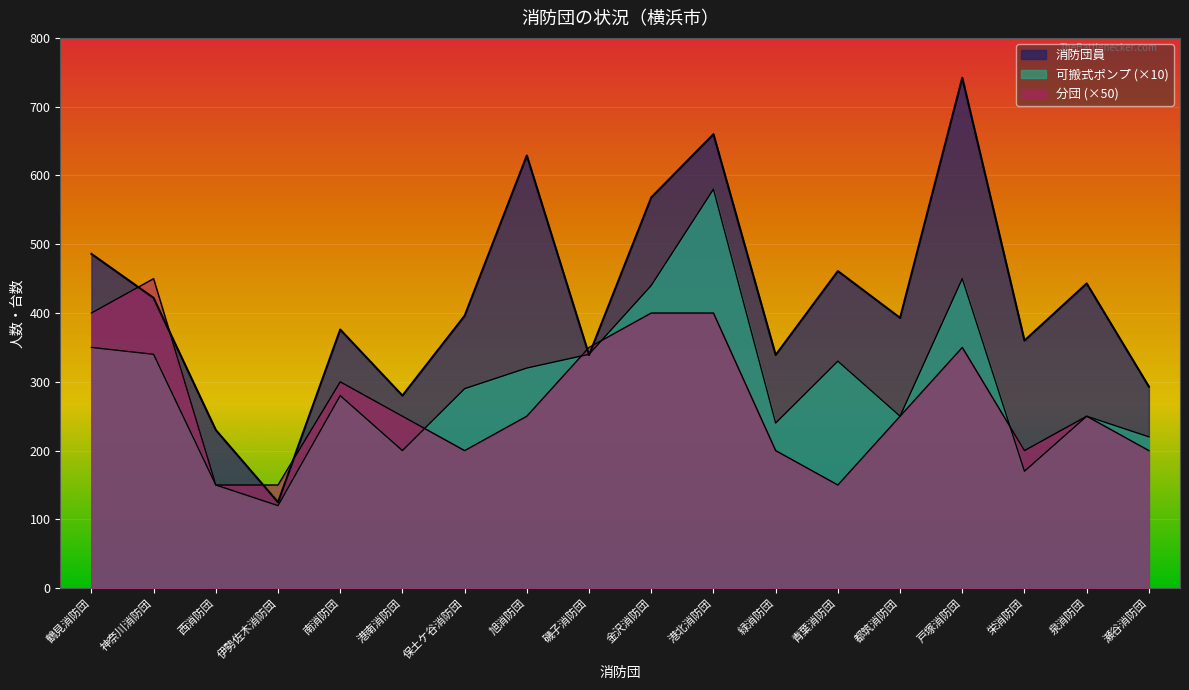

Between which two adjacent categories do 分団 and 可搬式ポンプ first intersect?

港南消防団 and 保土ケ谷消防団